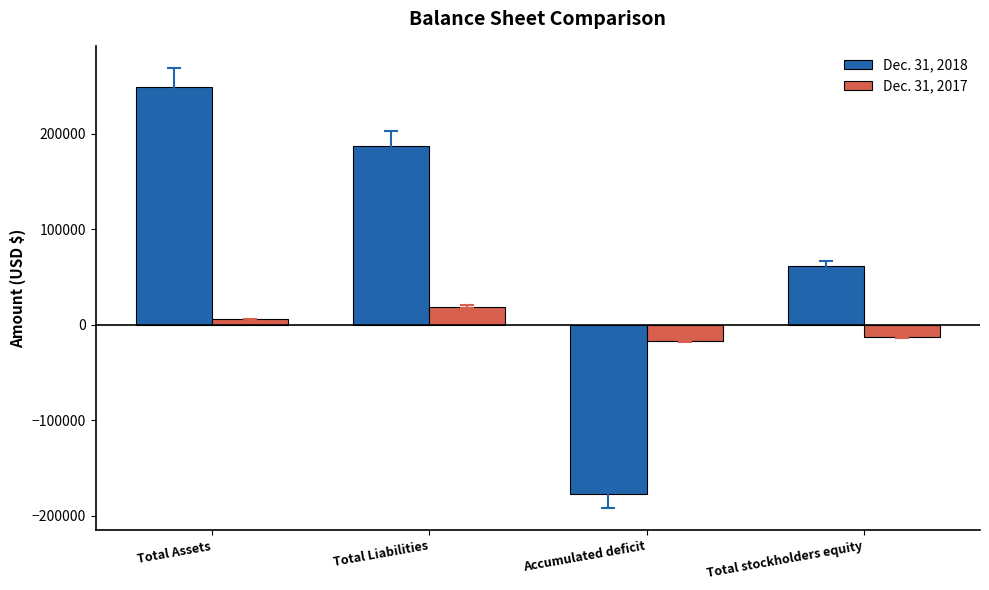

The Dec. 31, 2017 series shows 6000 at Total Assets. True or false?

True